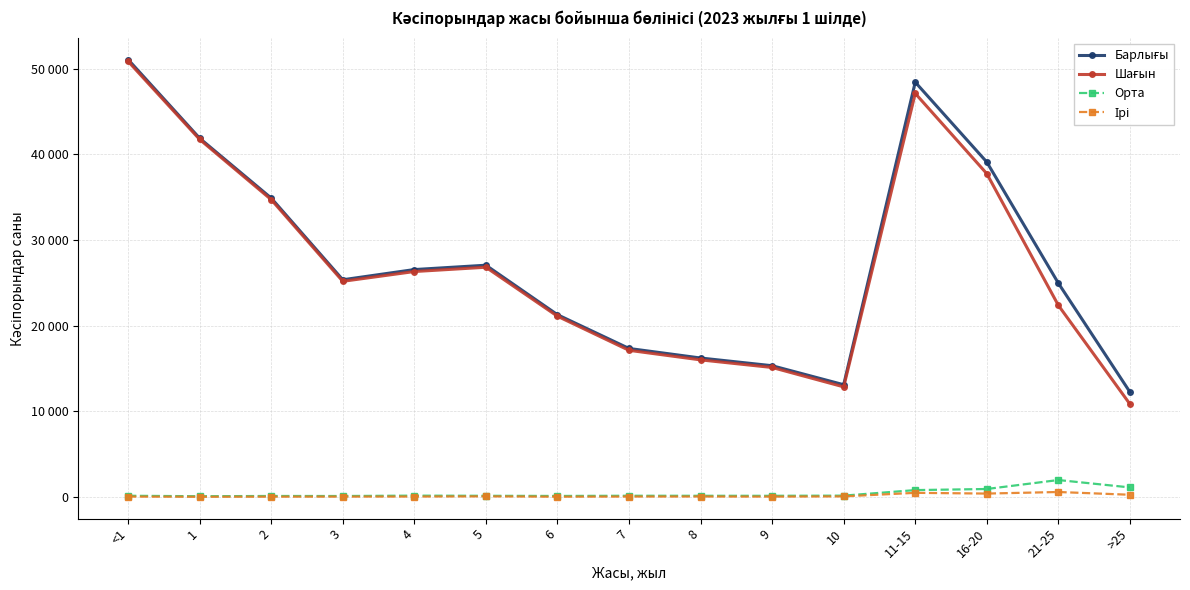

The Барлығы series shows 17344 at 7. True or false?

True